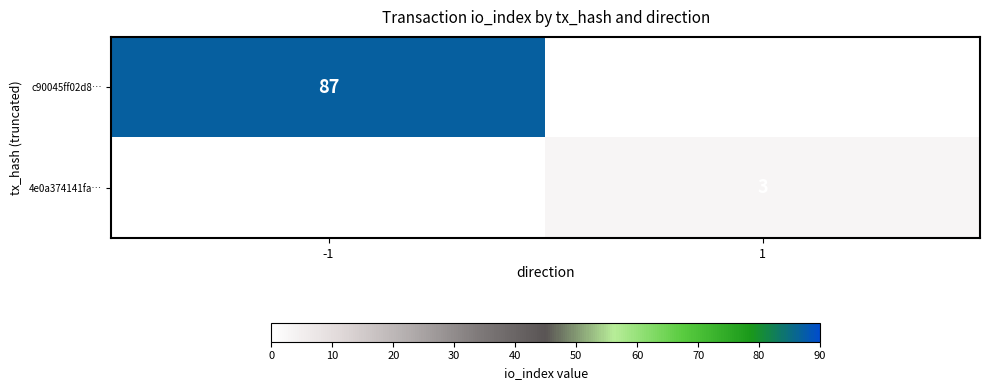

Is the value of 4e0a374141fa… at 1 greater than the value of c90045ff02d8… at -1?

No